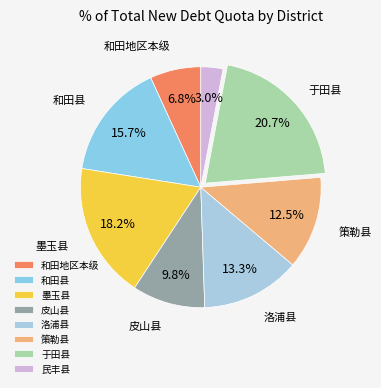

To the nearest percent, what is the average slice percentage?

12%